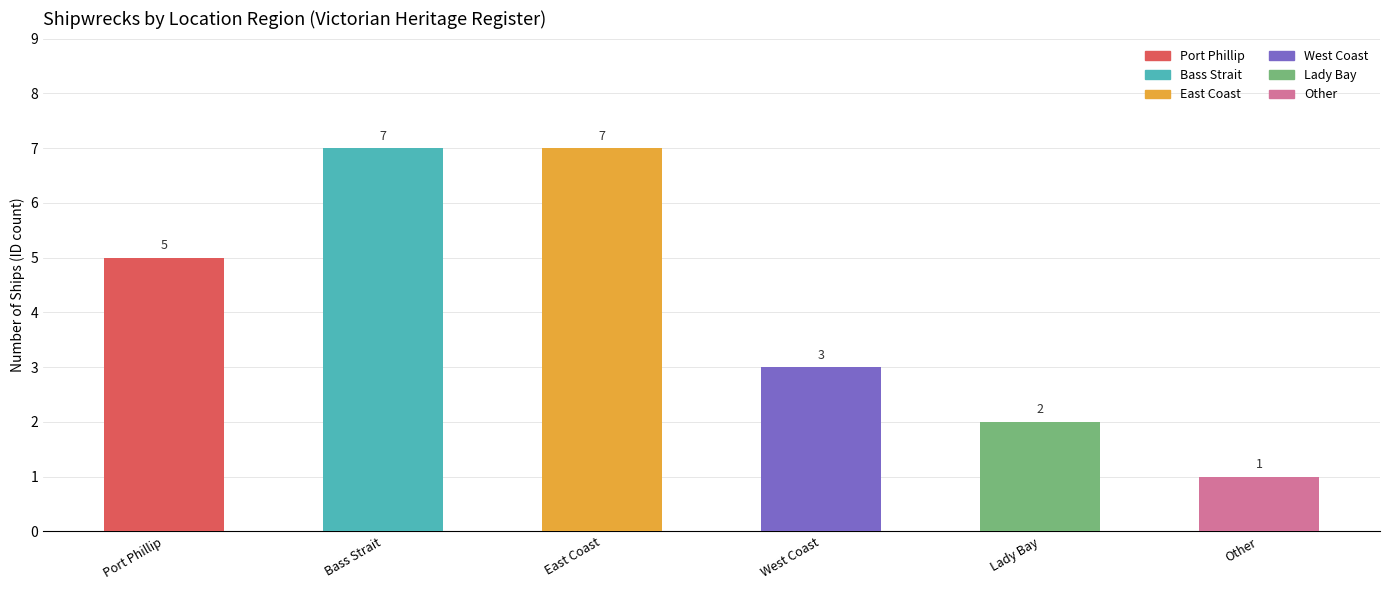

What is the difference between the values at Other and Lady Bay?

1